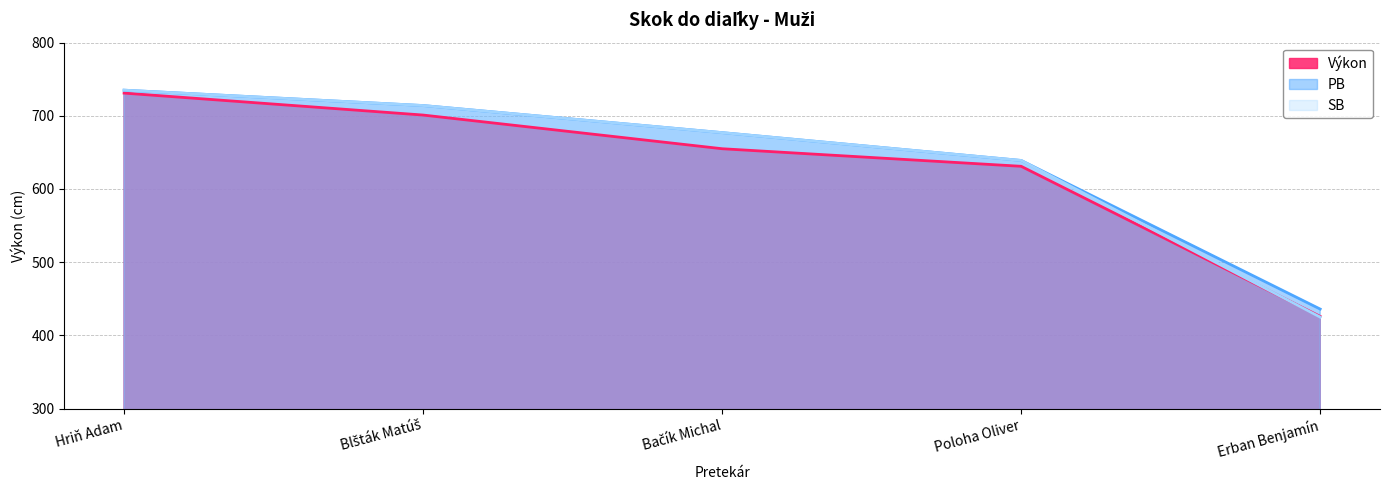

What is the label of the 2nd point from the right?

Poloha Oliver